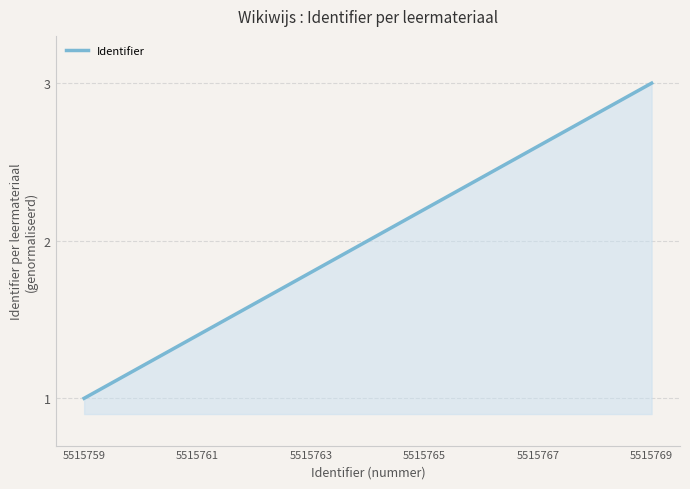

Count the number of data series in this chart.

1